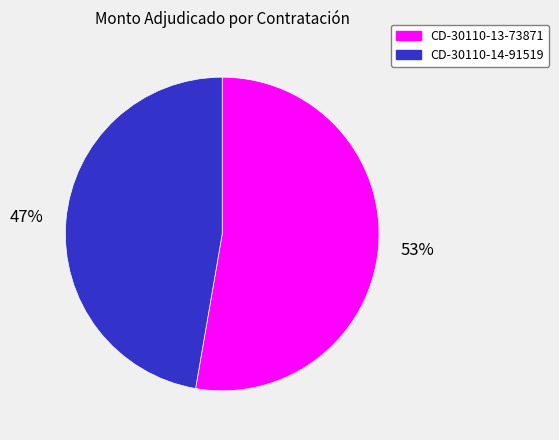

Do CD-30110-14-91519 and CD-30110-13-73871 together represent more than half of the pie?

Yes